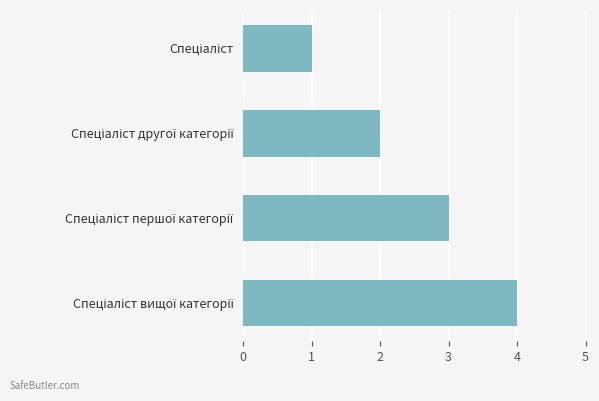

What is the greatest value displayed?

4